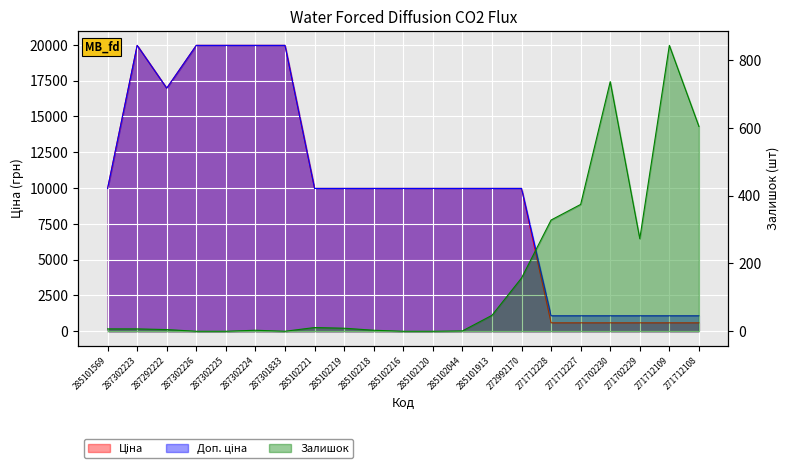

Count the number of data series in this chart.

3